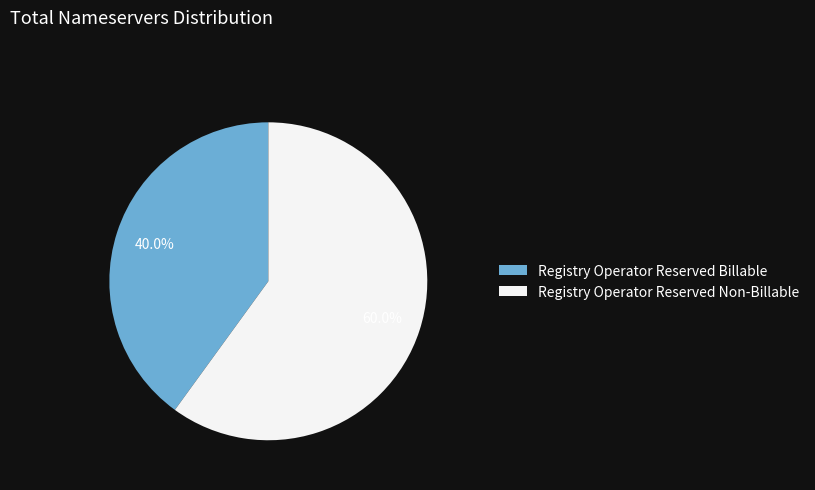

Is it true that Registry Operator Reserved Billable is 45% of the pie?

False